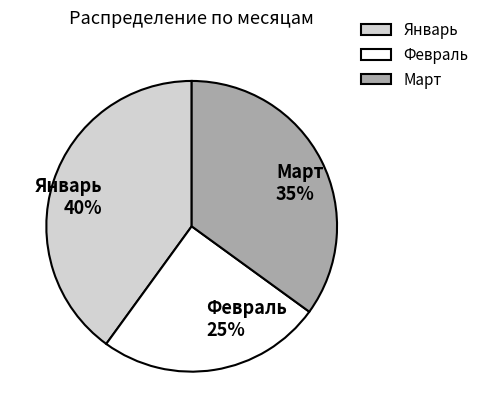

Which slice is the smallest?

Февраль